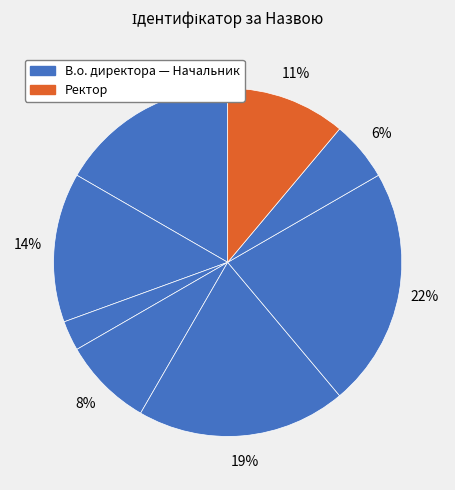

How many slices are in this pie chart?

8